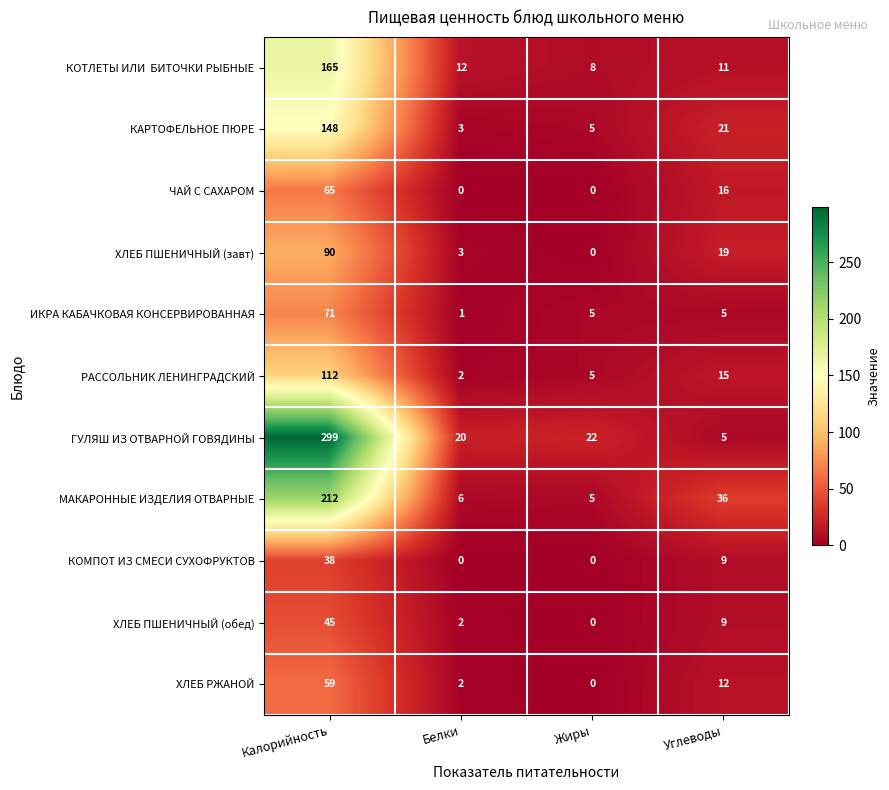

What is the difference between the highest and lowest values at Калорийность?

261